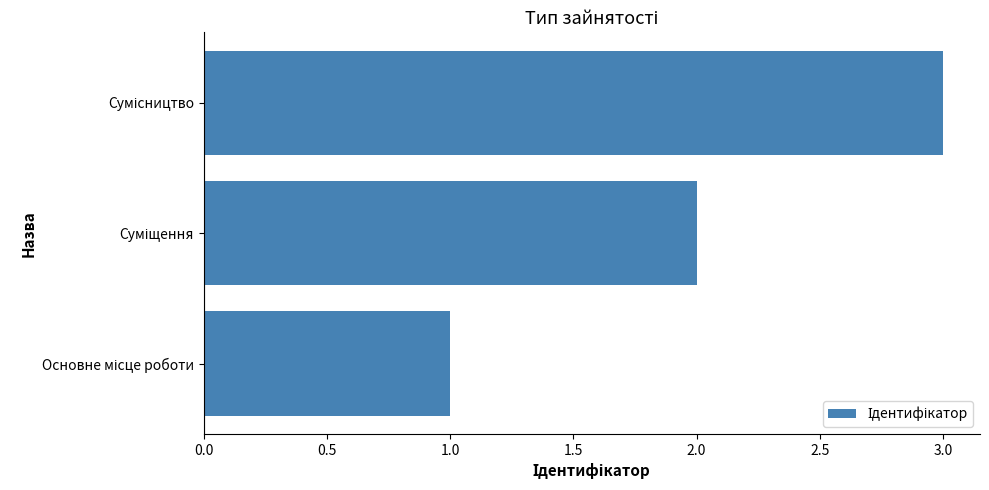

What is the maximum value shown in the chart?

3